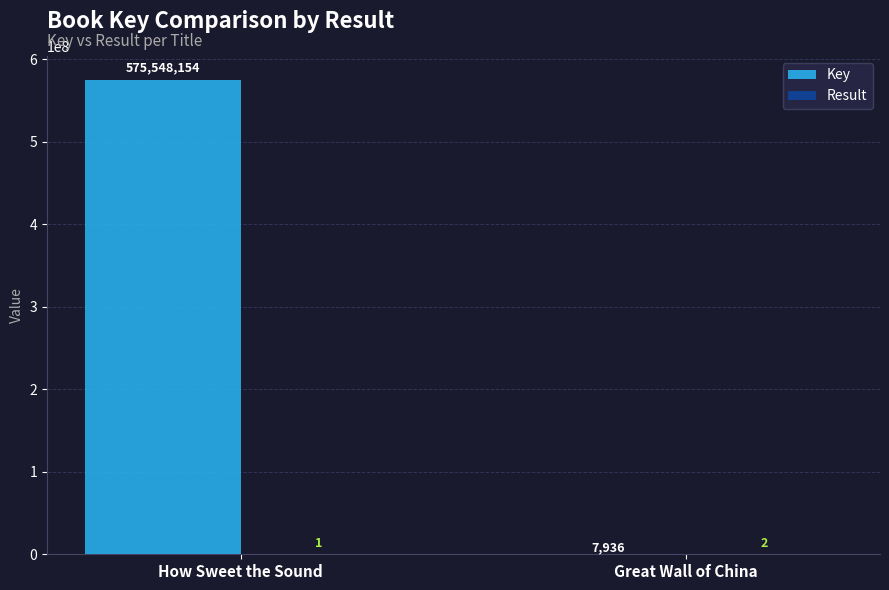

The value of Key at How Sweet the Sound is 893611244. True or false?

False